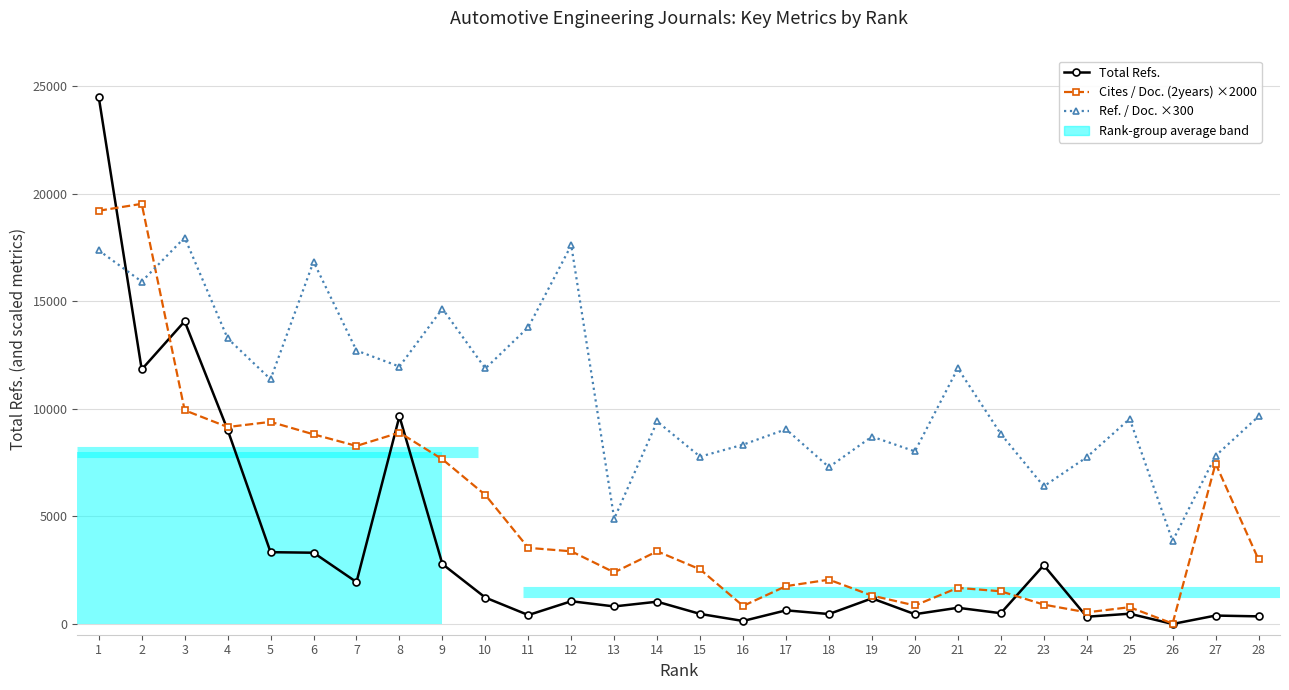

What is the value of the Cites / Doc. (2years) ×2000 point at the 18th from the left?

2060.0